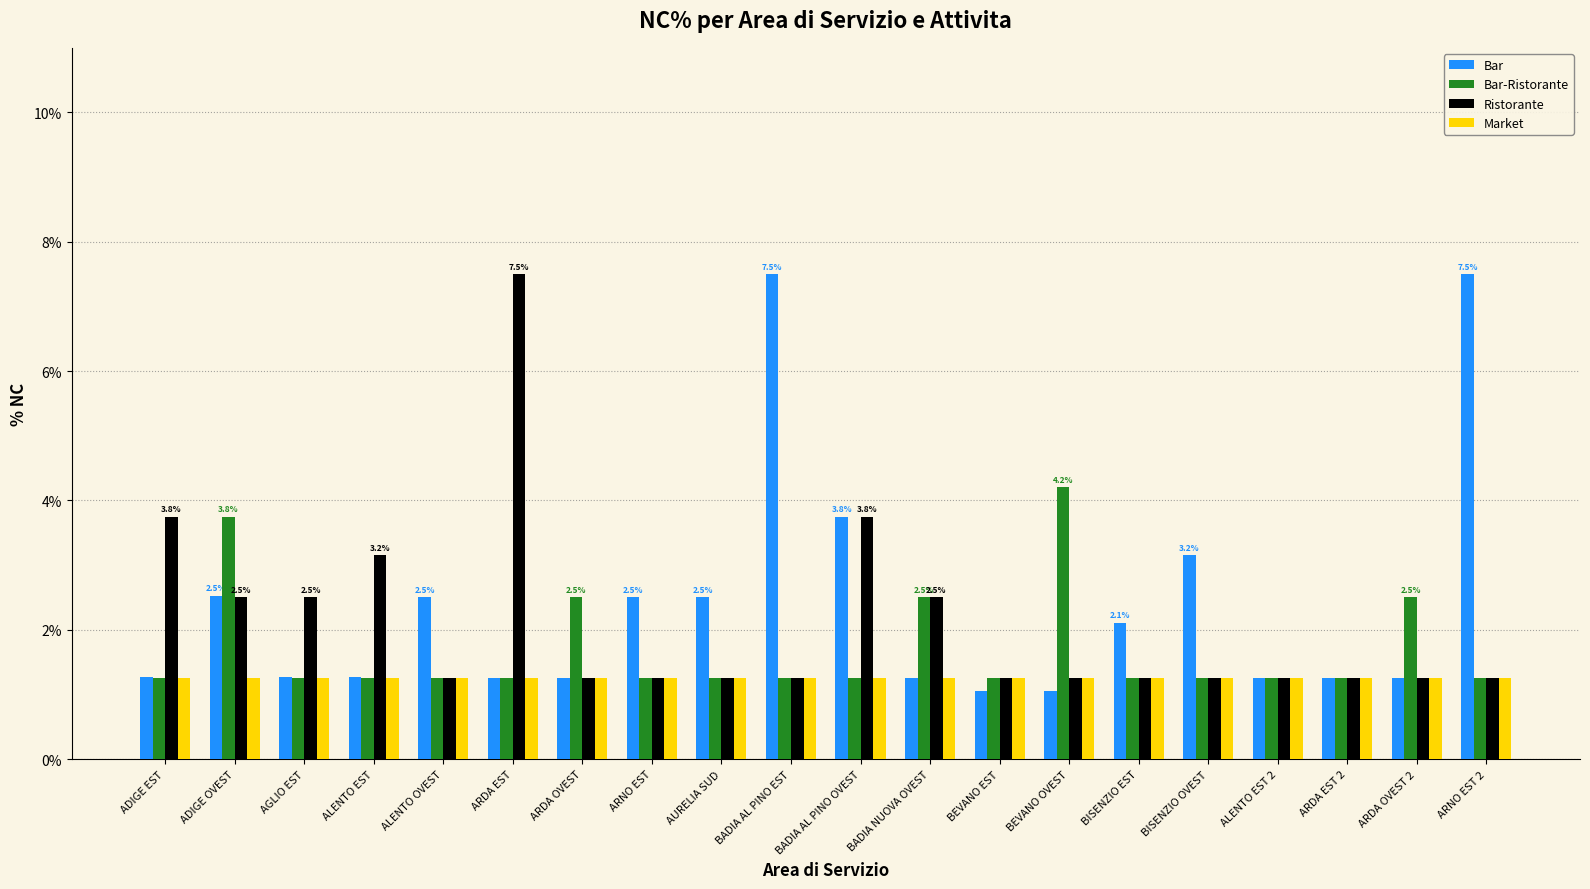

What is the total value across all series at ALENTO EST 2?

5.0